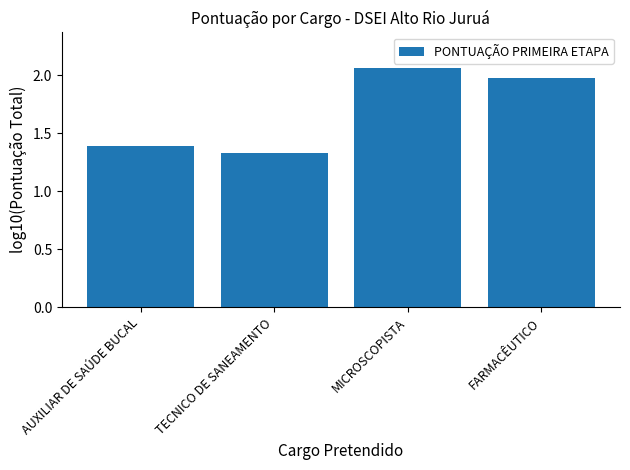

What is the sum of the values at FARMACÊUTICO and MICROSCOPISTA?

4.0